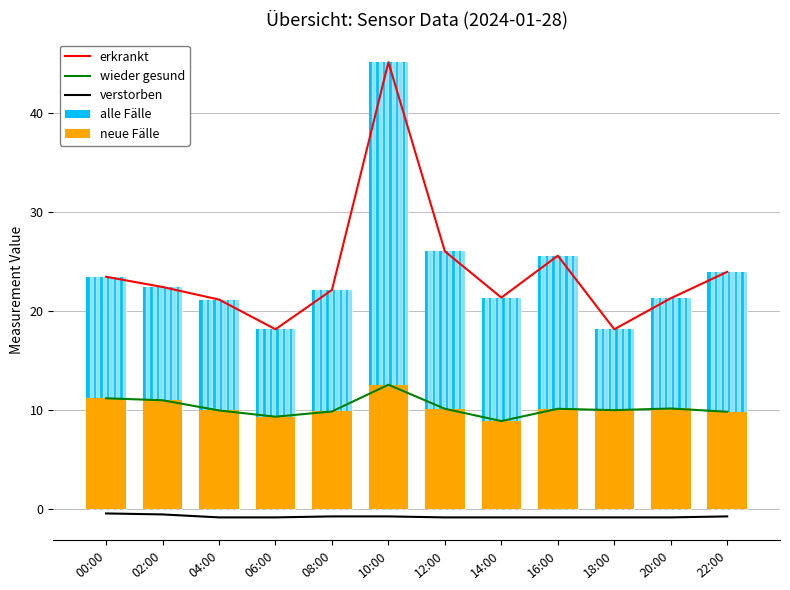

What is the difference between the second highest and second lowest values in the verstorben series?

0.3